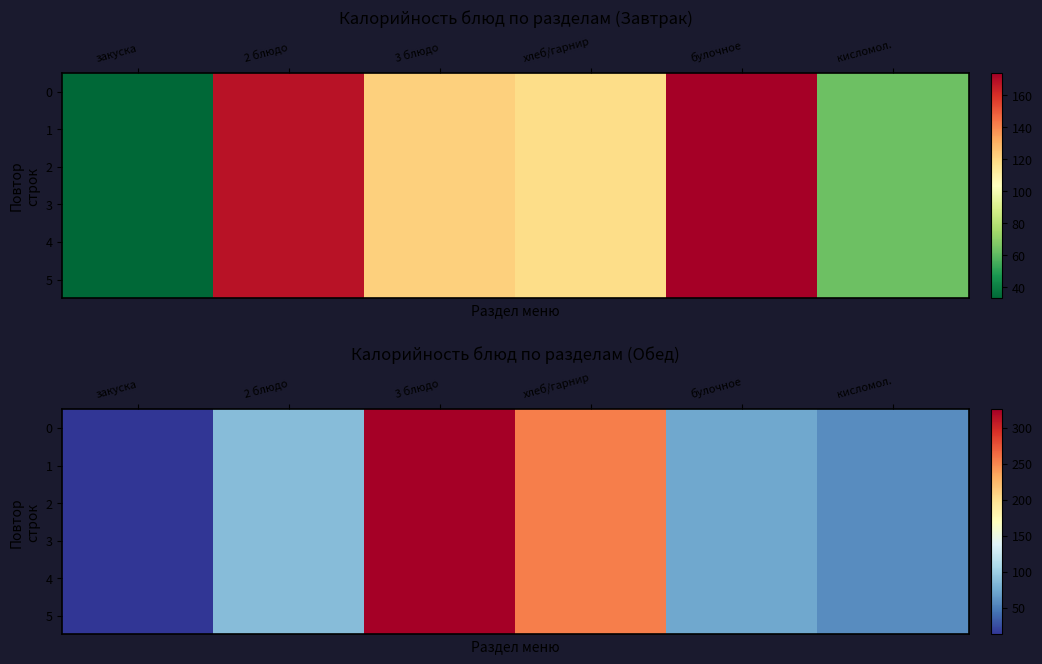

Read the 5 value at хлеб/гарнир, to the nearest 10.

260